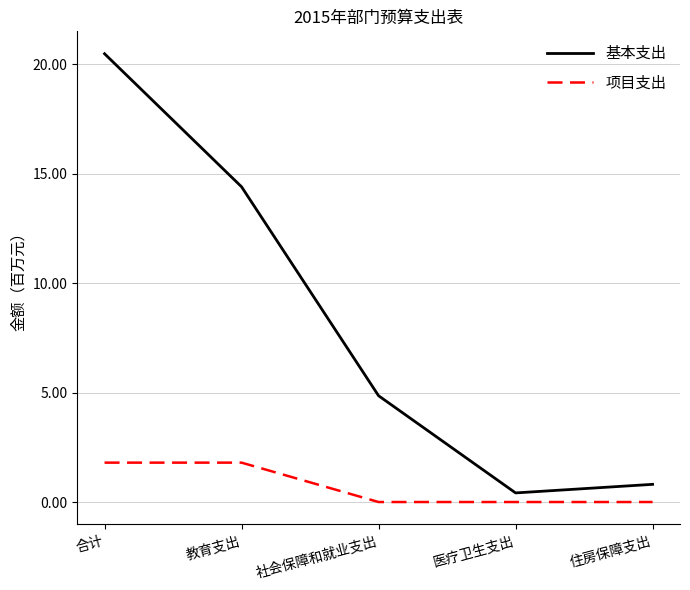

Which series has the largest total across all categories?

基本支出